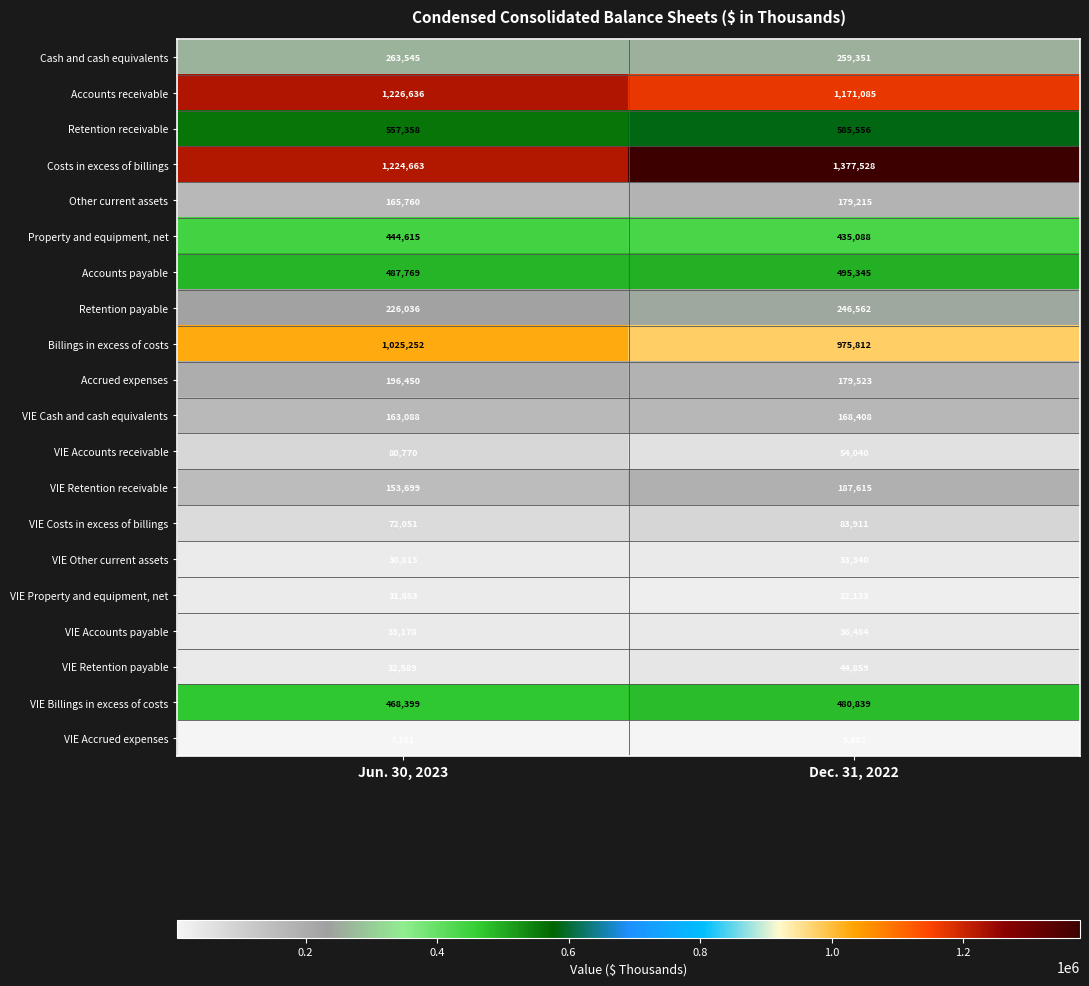

True or false: Other current assets has a value of 313492 at Dec. 31, 2022.

False